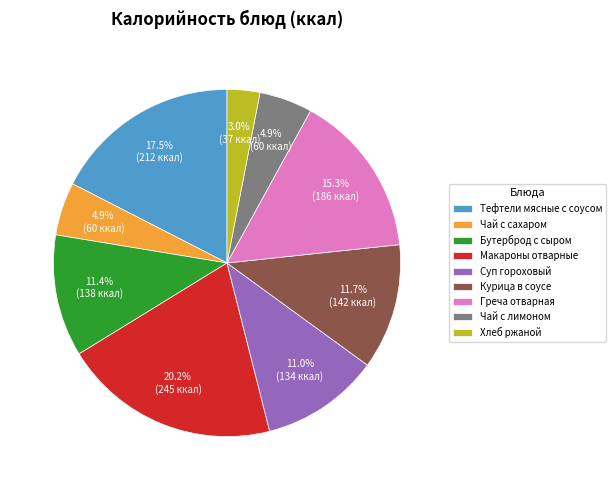

To the nearest percent, what is the difference between the Макароны отварные and Хлеб ржаной slice percentages?

17%